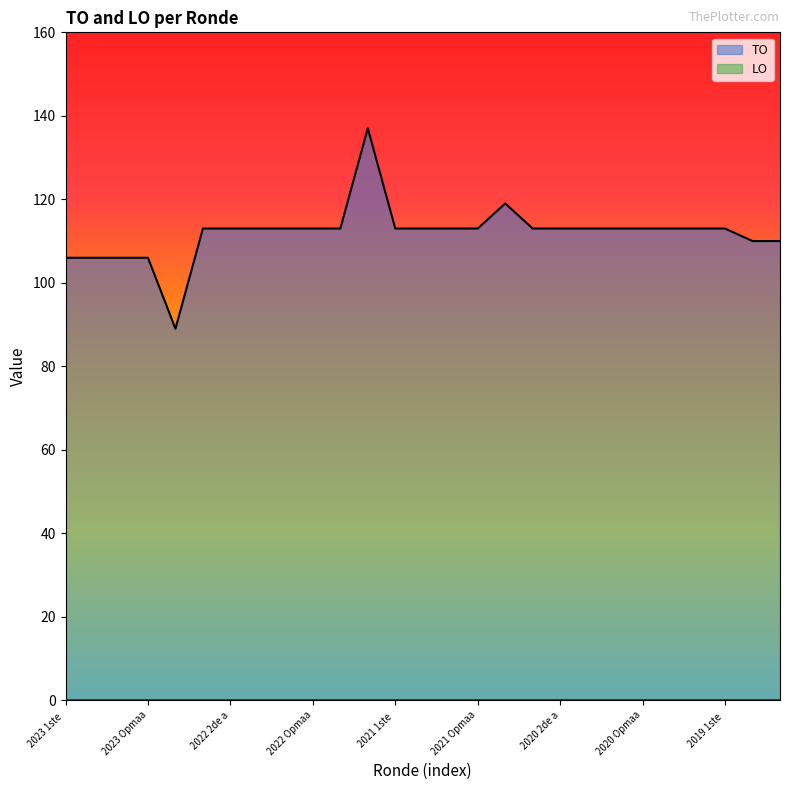

Which has a higher value, 2022 2de aanpassing goedgekeurd or 2020 1ste aanpassing goedgekeurd?

2022 2de aanpassing goedgekeurd